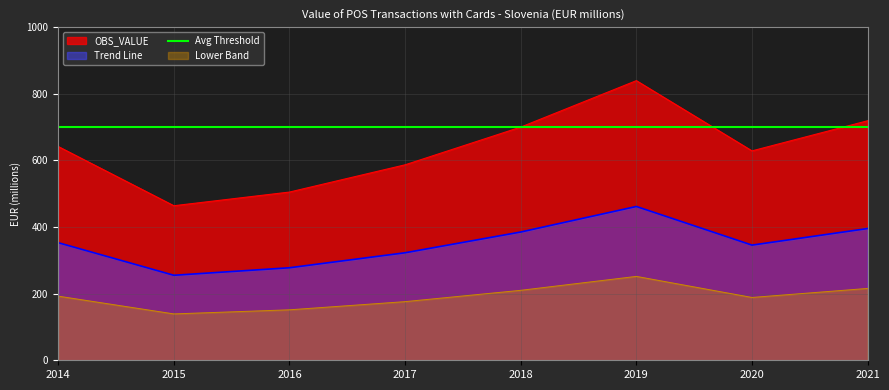

Where is the first local minimum?

2015